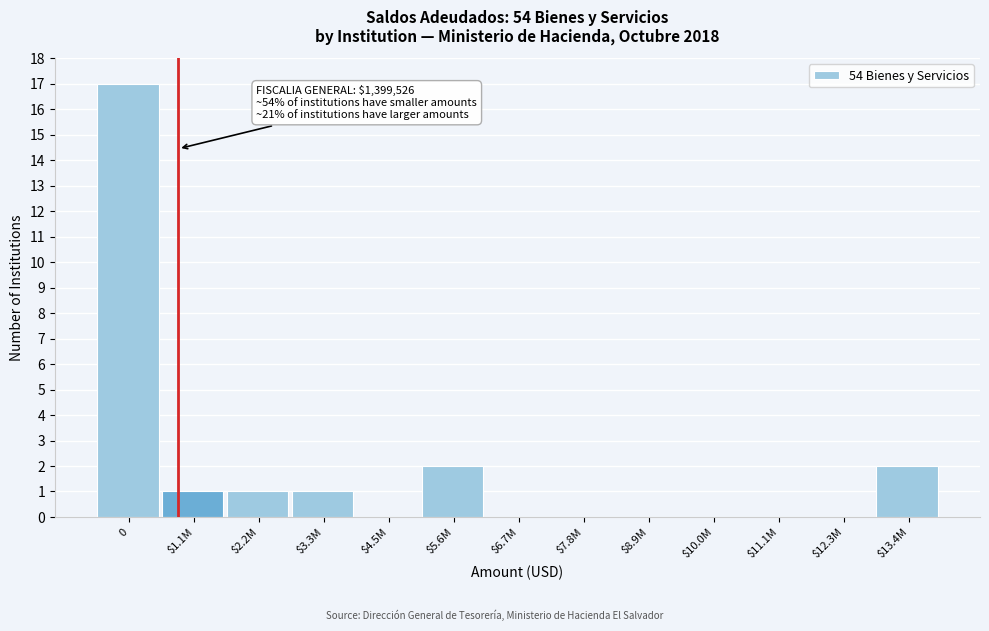

What is the sum of all values?

24